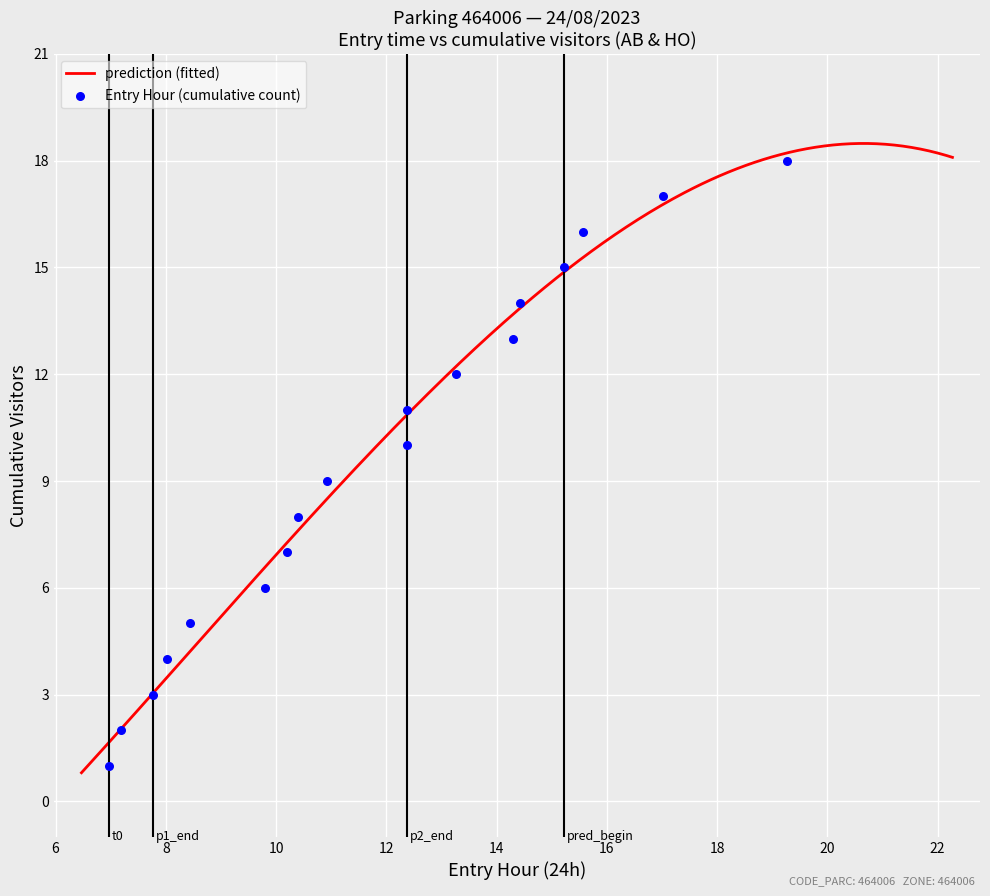

Which has a higher value, 09:48 or 10:24?

10:24